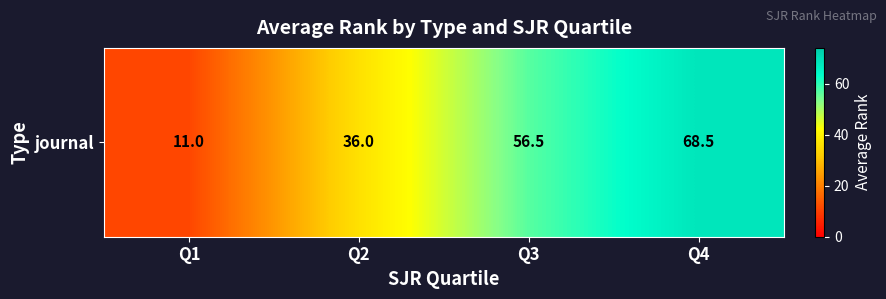

The value at Q4 is 68.5. True or false?

True